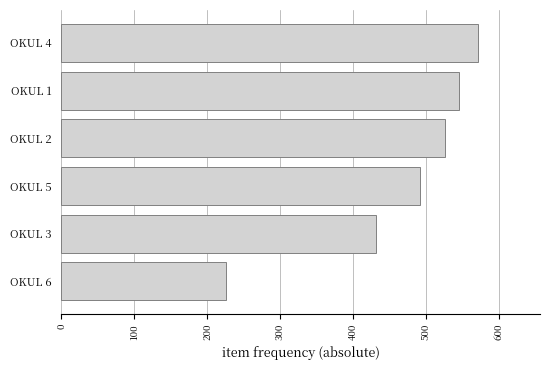

At which label is the value closest to 398?

OKUL 3